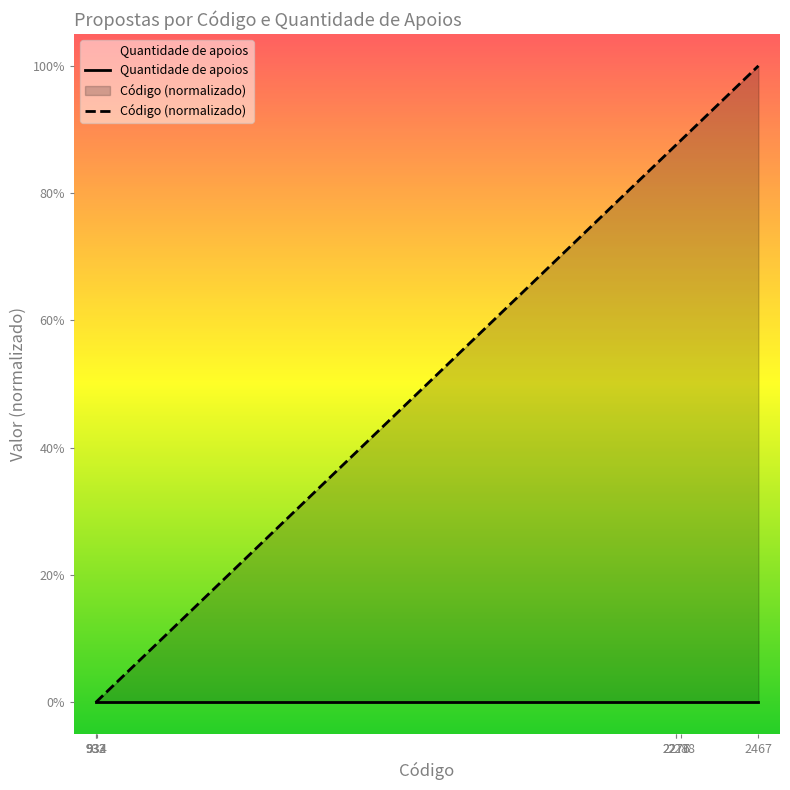

True or false: Código (normalizado) has more than 1 points higher than both neighbors.

False